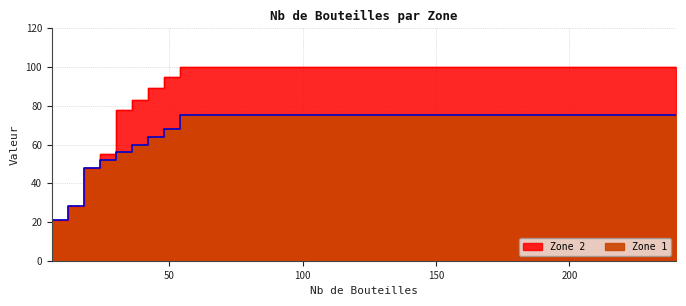

List the series in order of their peak value, highest first.

Zone 2, Zone 1